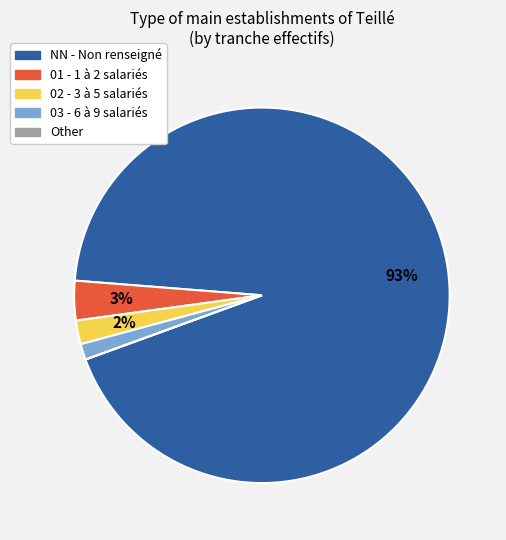

True or false: 02 accounts for 16% of the total.

False